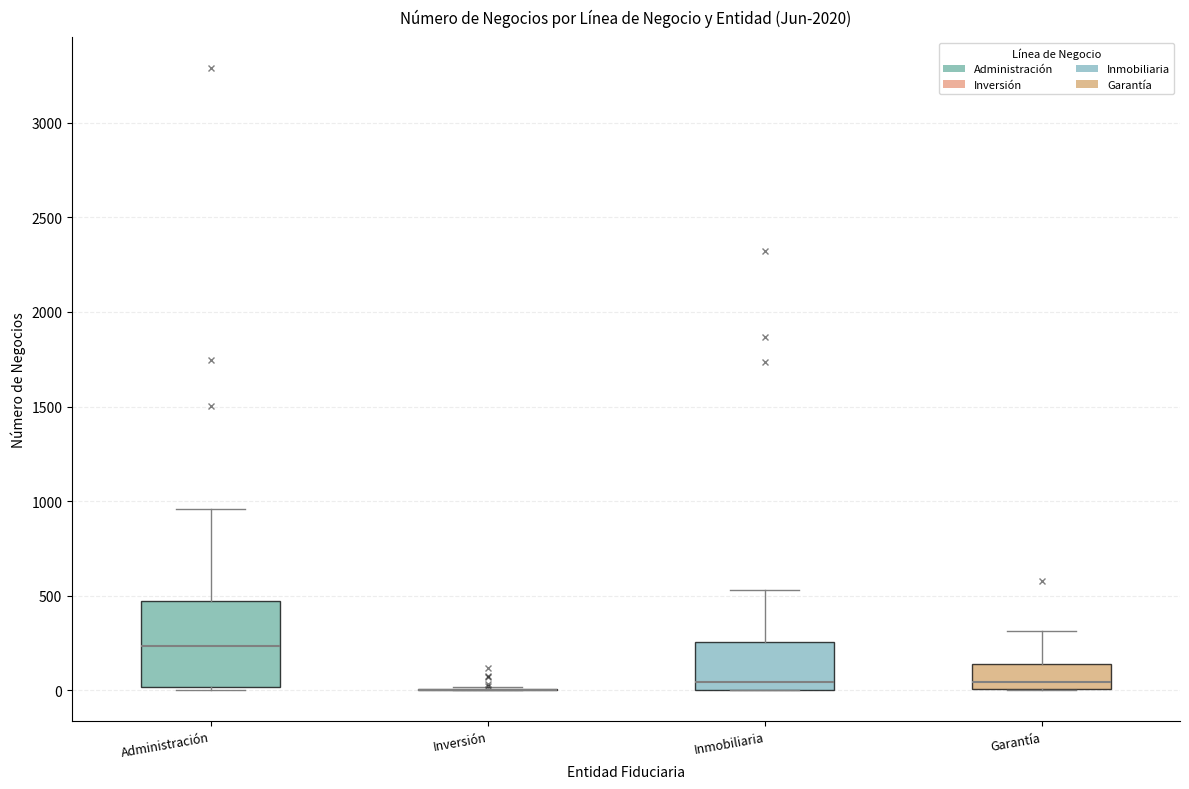

Reading left to right, read every box against the y-axis: the position of its median line, the range the box covers, and the ends of its whiskers. The values are not printed on the chart, so give them approximately, as read against the axis.

Administración: median 250, box 0 to 450, whiskers 0 (just below the box's lower edge) to 950
Inversión: box collapsed to a line at 0, whiskers 0 to 0
Inmobiliaria: median 50, box 0 to 250, whiskers 0 to 550
Garantía: median 50, box 0 to 150, whiskers 0 to 300